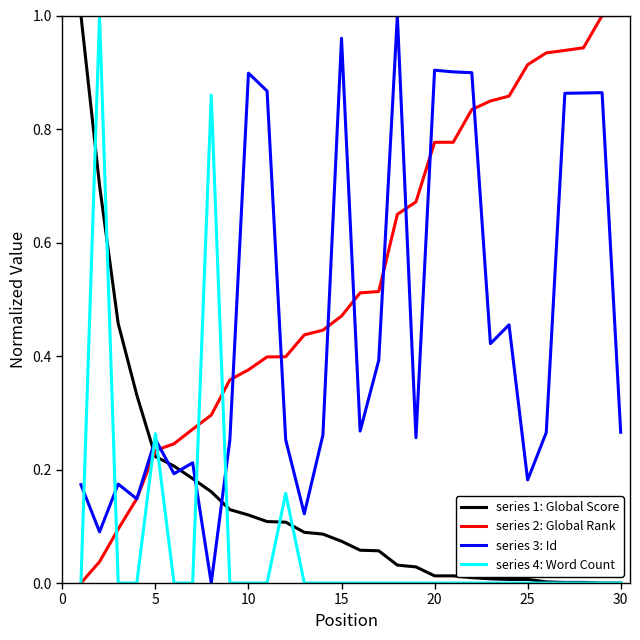

How many categories are shown in the chart?

30